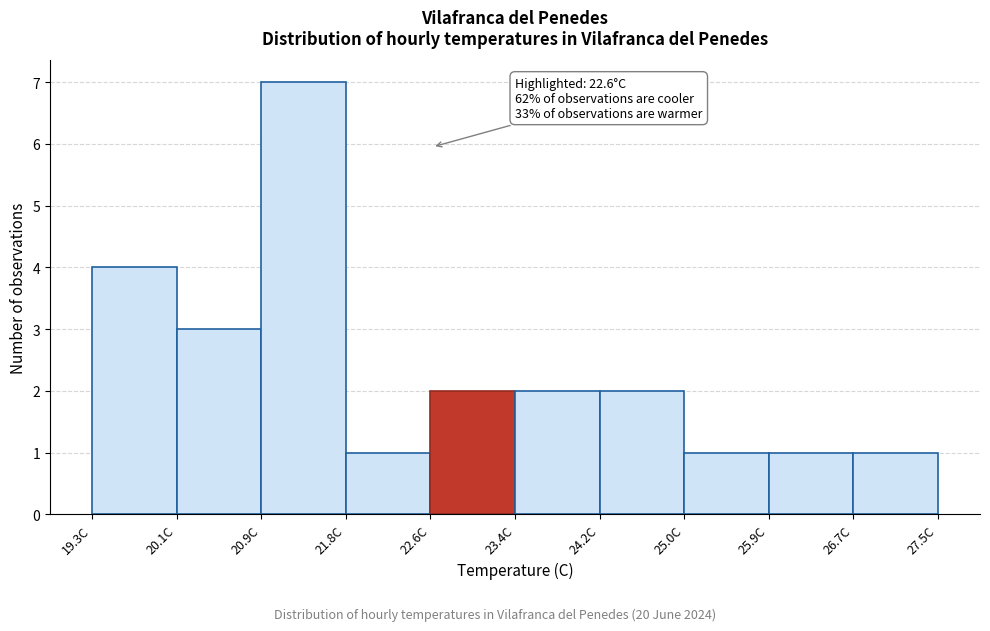

Which range on the x-axis has the tallest bar?

20.94 to 21.76